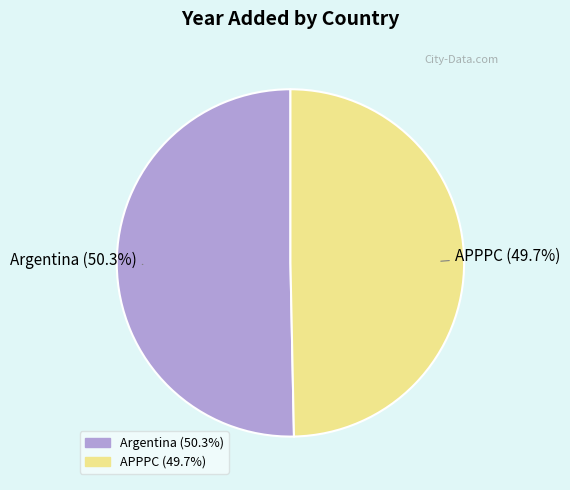

The Argentina slice represents 50% of the pie. True or false?

True